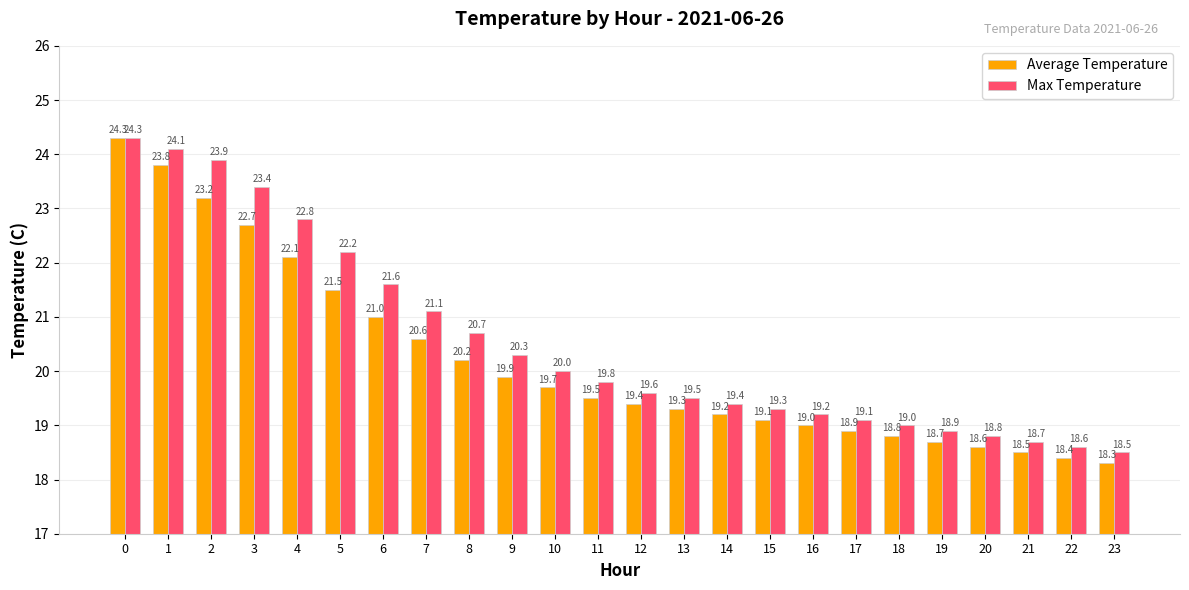

Read the Average Temperature value at 17.

18.9